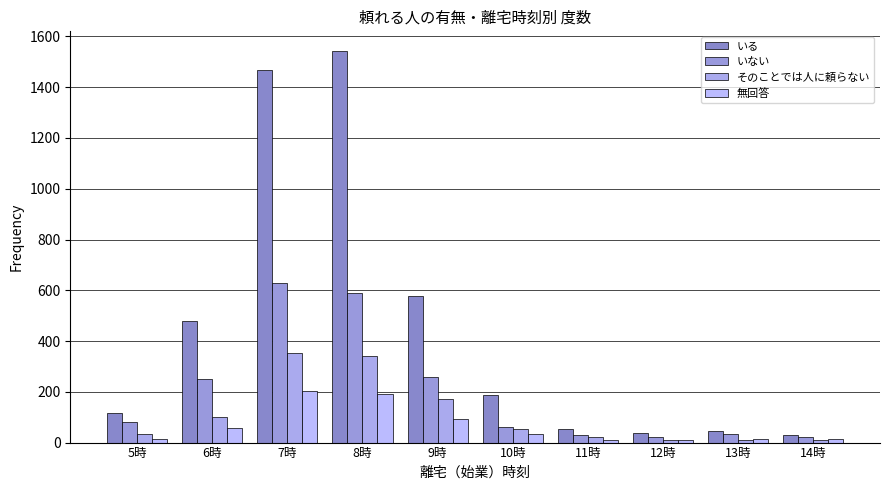

The value of 無回答 at 7時 is 333. True or false?

False